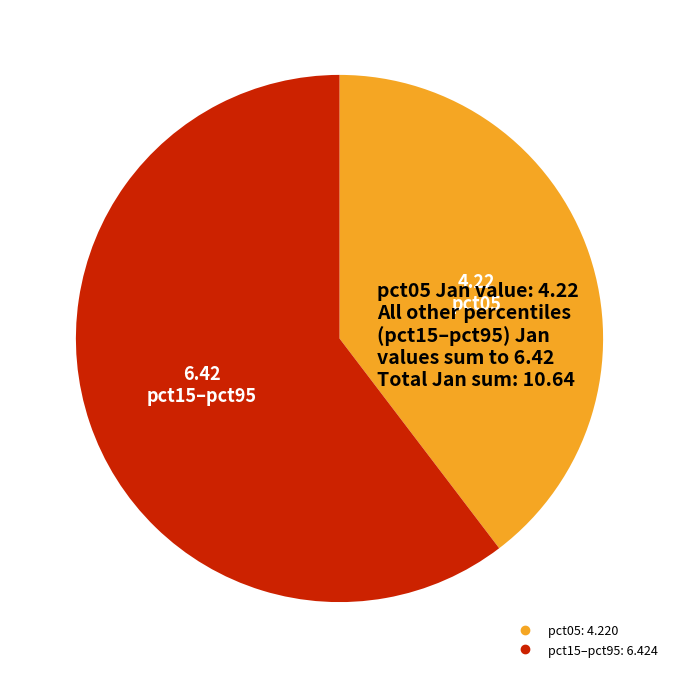

Is there a majority slice in this chart?

Yes